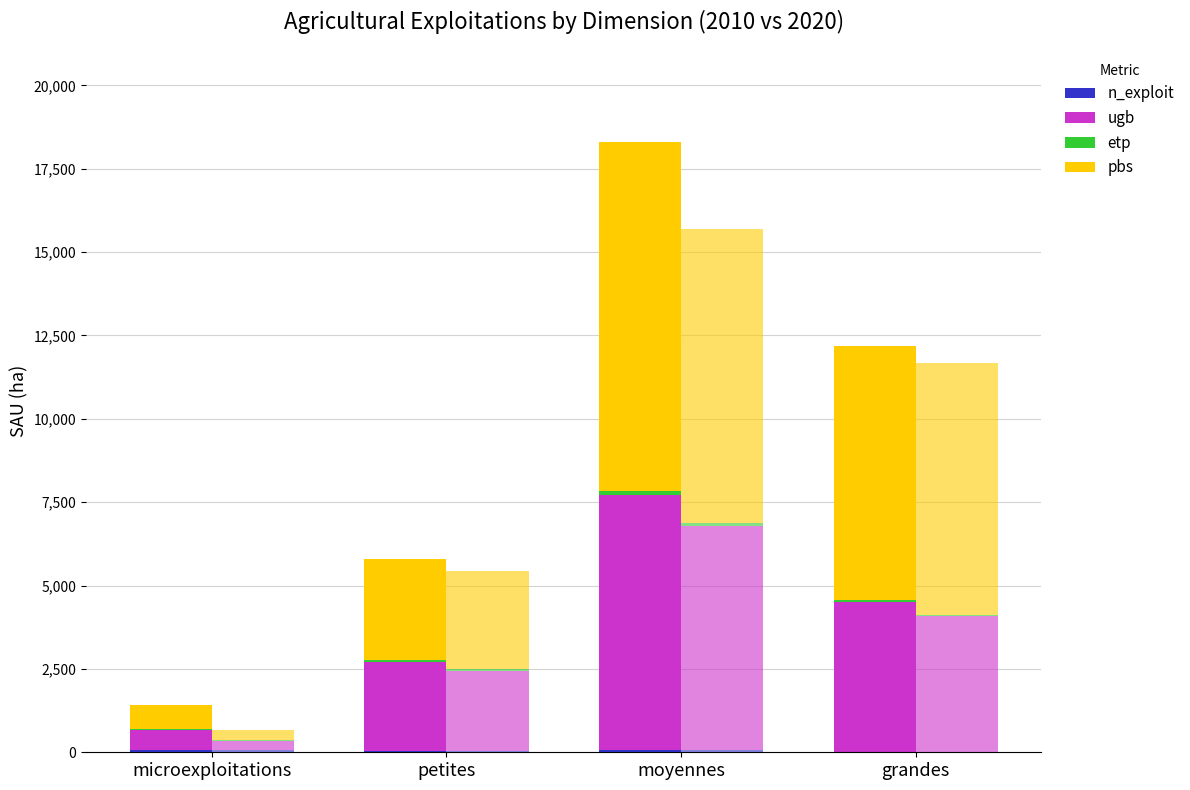

Rank the categories by 2010 sau_ha value from lowest to highest.

microexploitations, petites, grandes, moyennes